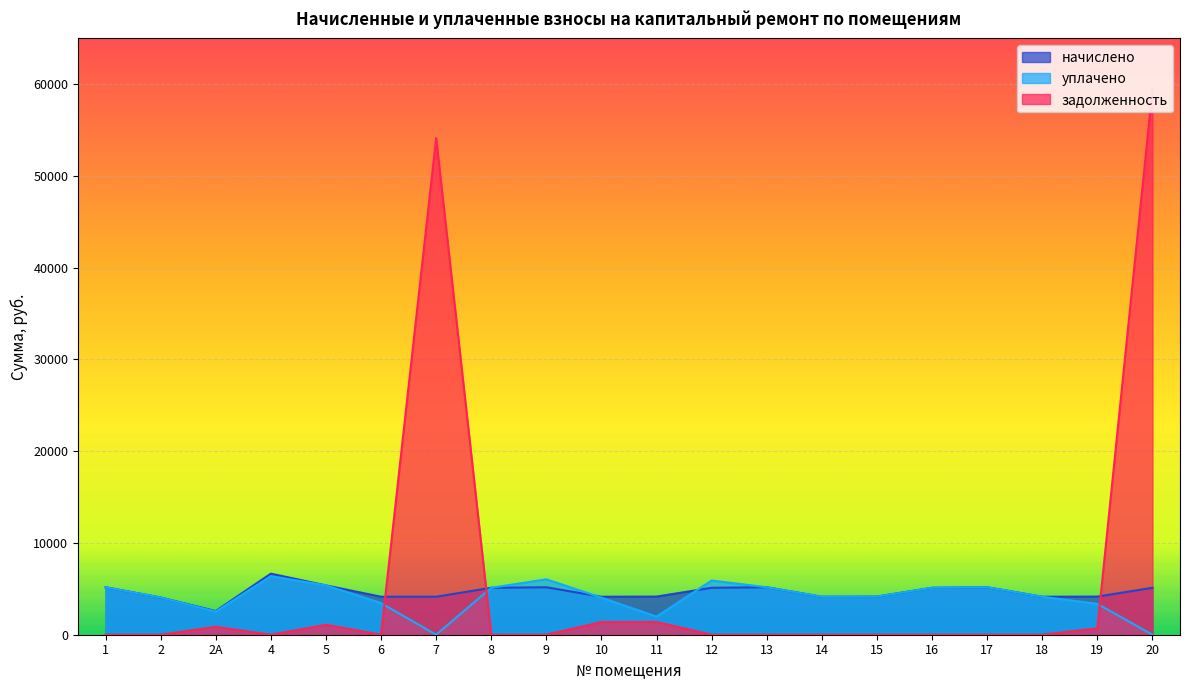

Rank the series at 4 from highest to lowest value.

начислено, уплачено, задолженность